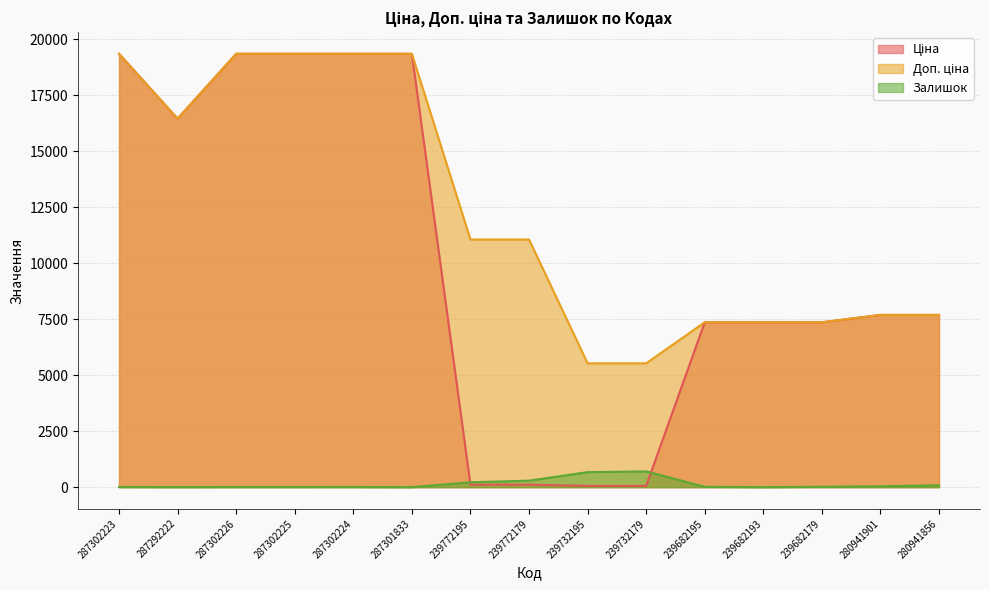

What is the value of the Ціна point at the 11th from the left?

7360.2